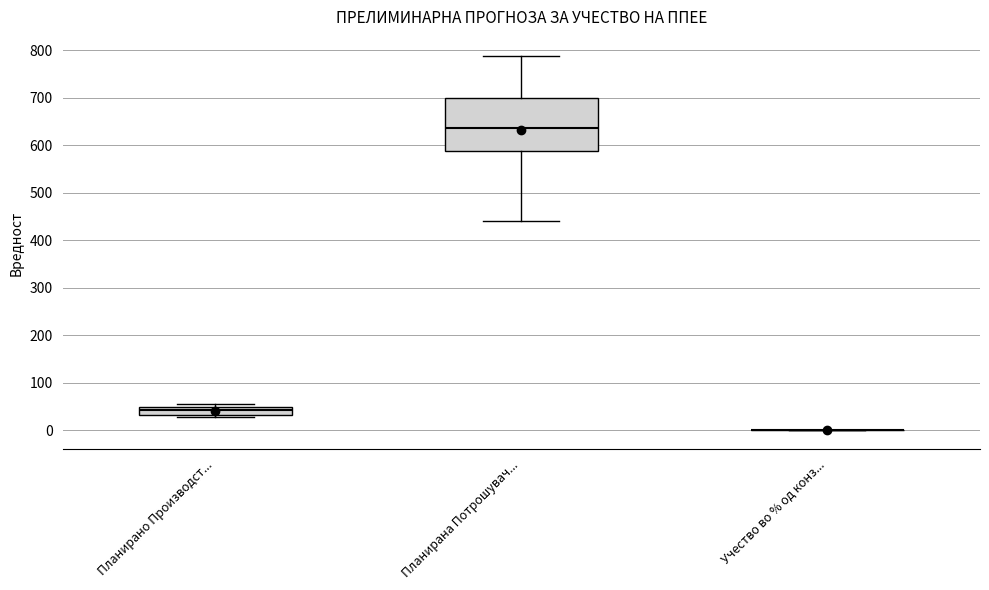

Reading left to right, transcribe this box plot: for each box, give where its median line is, the range the box spans, and where its two whiskers end, as read against the y-axis. The values are not printed on the chart, so give them approximately, as read against the axis.

Планирано Производст...: median 40, box 30 to 50, whiskers 30 (just below the box's lower edge) to 50 (just above the box's upper edge)
Планирана Потрошувач...: median 640, box 590 to 700, whiskers 440 to 790
Учество во % од конз...: box collapsed to a line at 0, whiskers 0 to 0